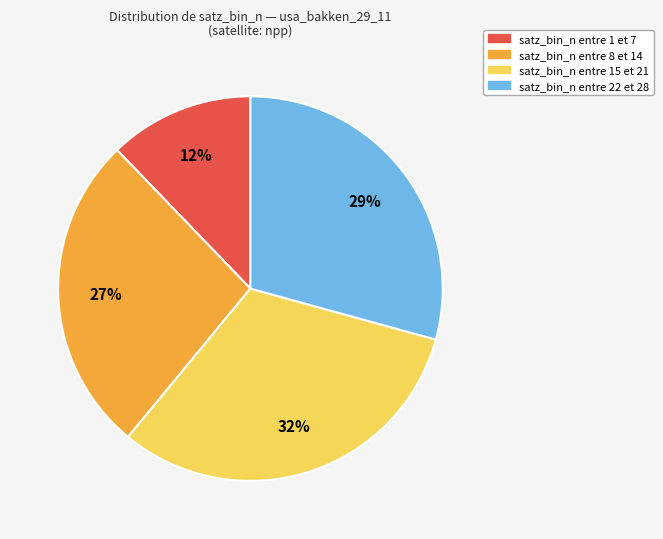

Is there a majority slice in this chart?

No